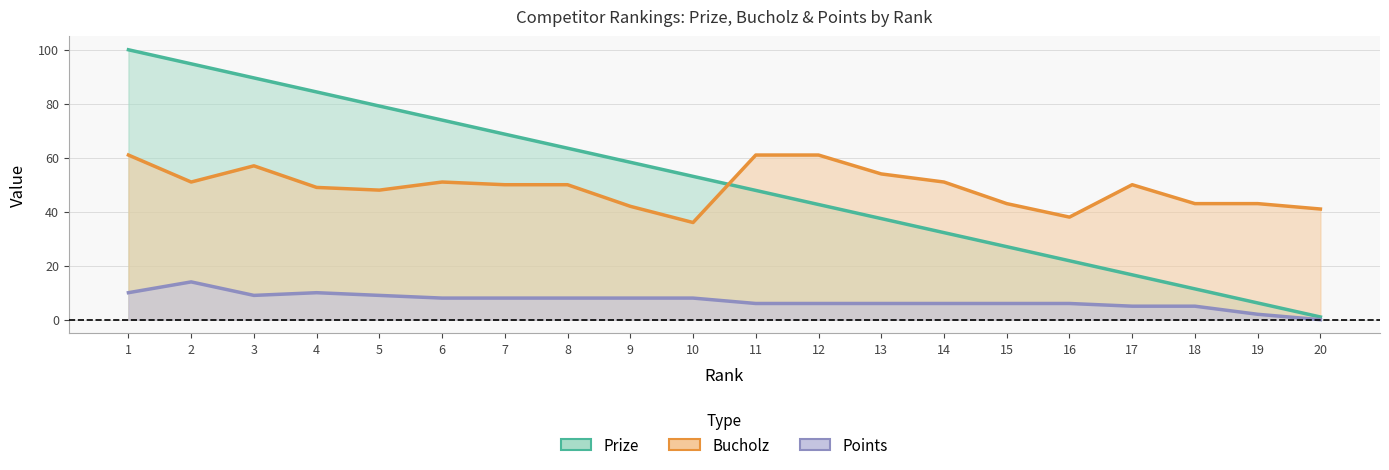

Is the value of Bucholz at 14 greater than the value of Points at 19?

Yes